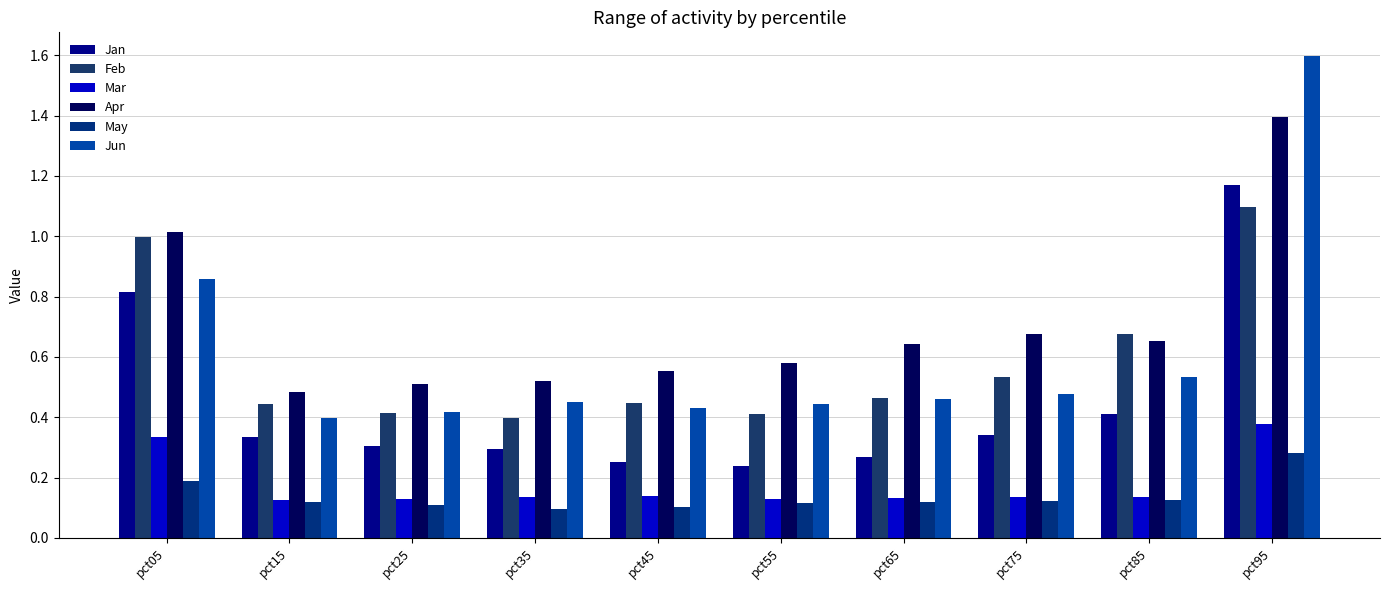

The value of May at pct25 is 0.0. True or false?

False